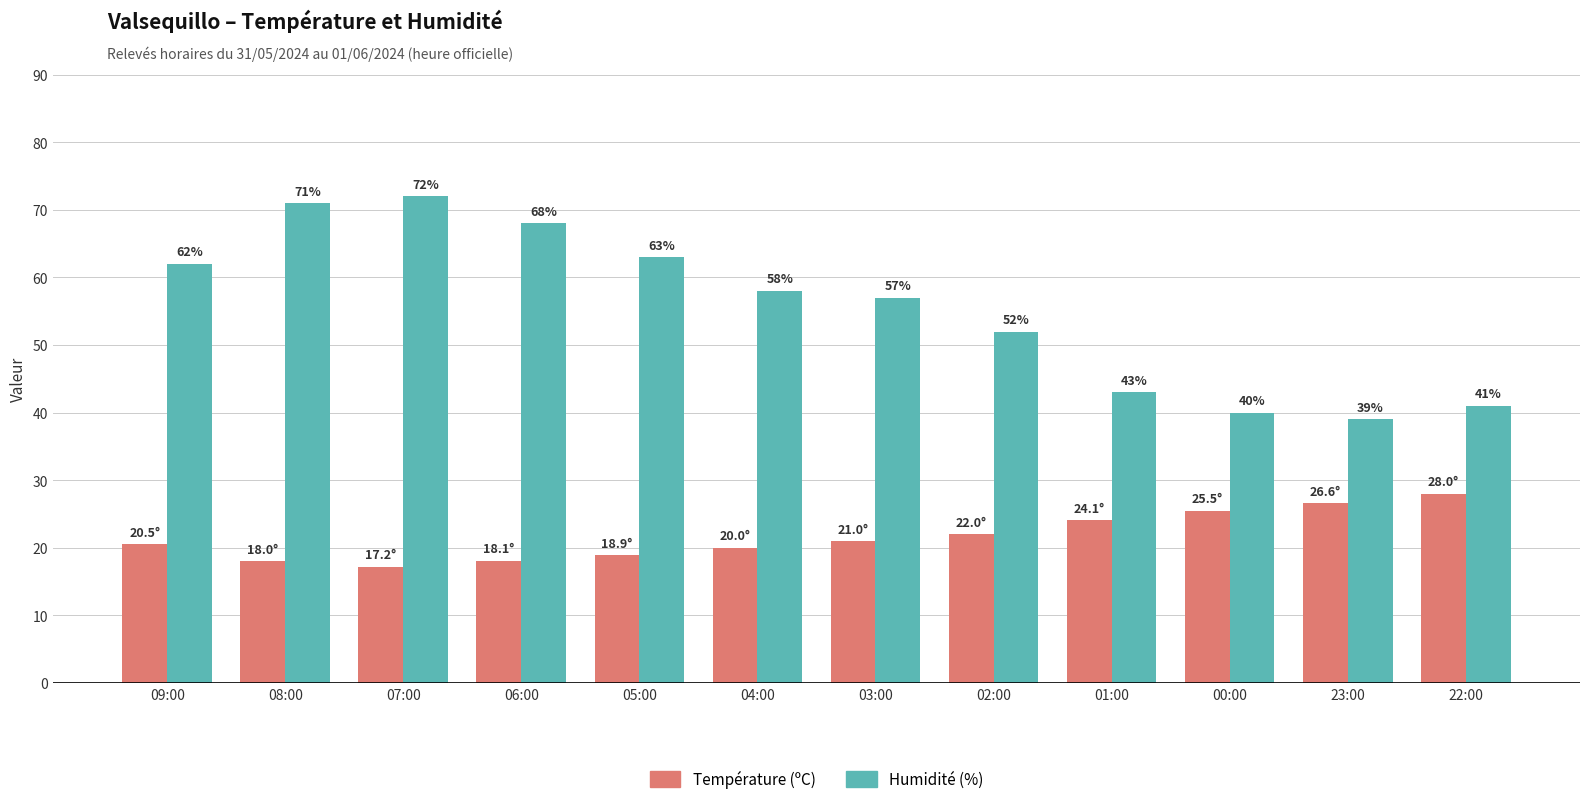

Which series has the widest spread of values?

Humidité (%)